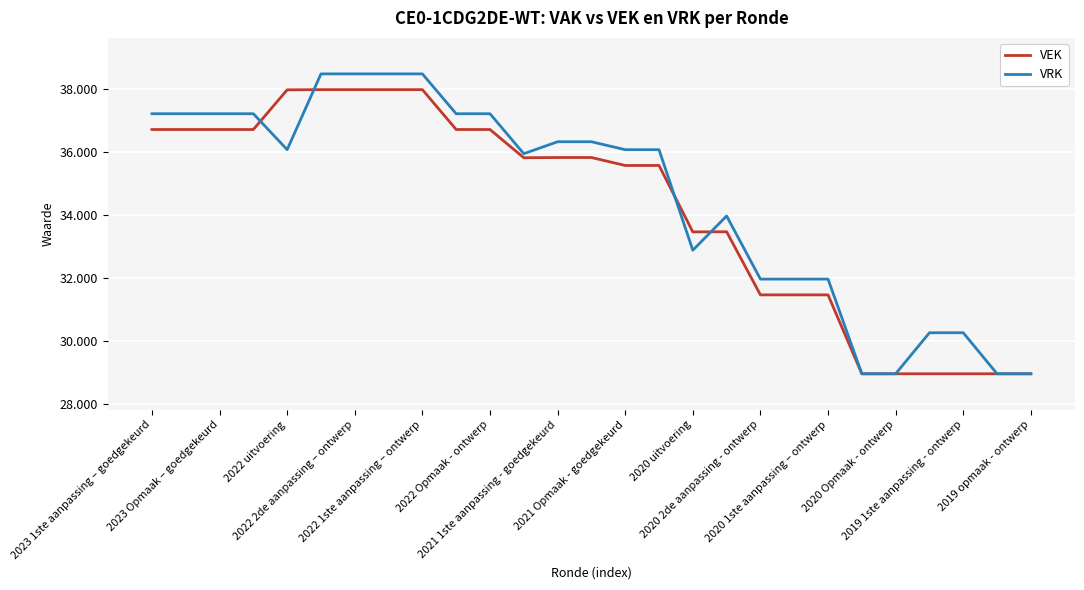

What are all the series names shown in the legend?

VEK, VRK